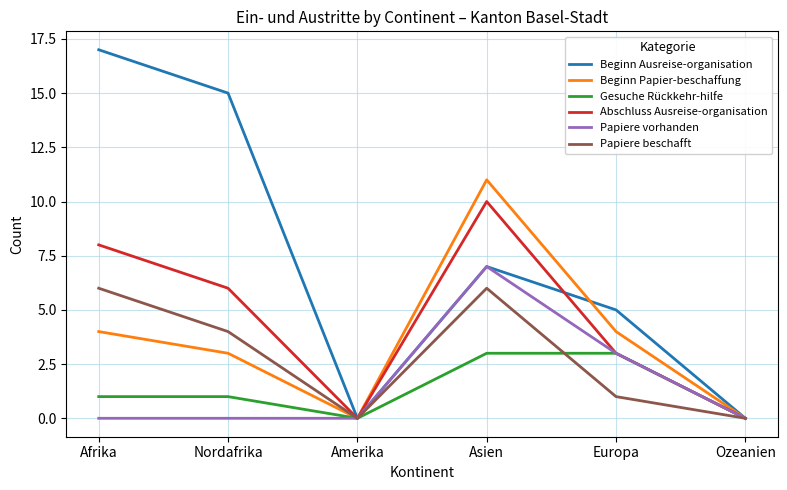

Between Europa and Ozeanien, which series saw the biggest shift?

Beginn Ausreise-organisation